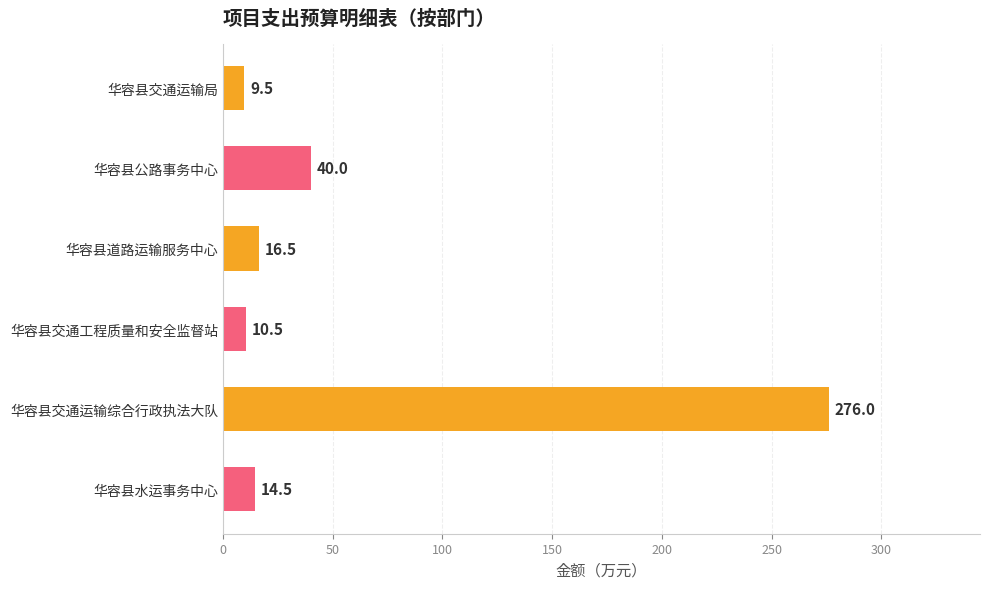

At which label is the value closest to 142?

华容县公路事务中心